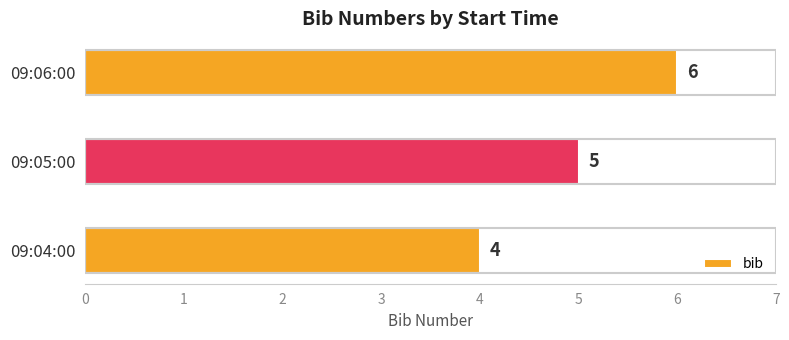

List the labels in order of value, largest first.

09:06:00, 09:05:00, 09:04:00